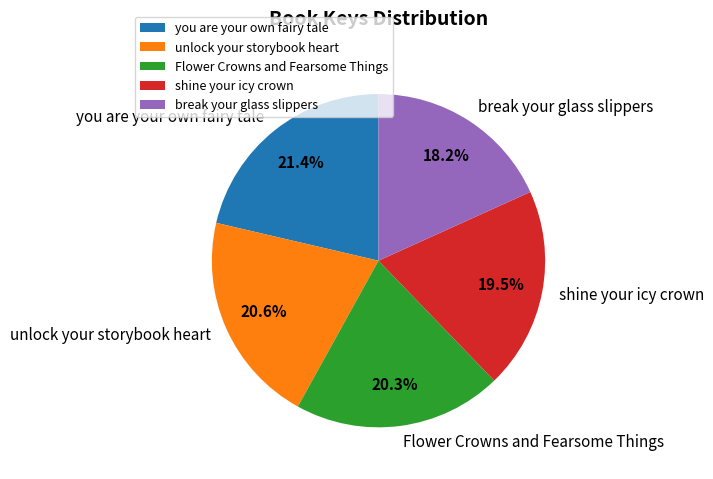

What percentage do shine your icy crown and you are your own fairy tale together represent?

40.9%